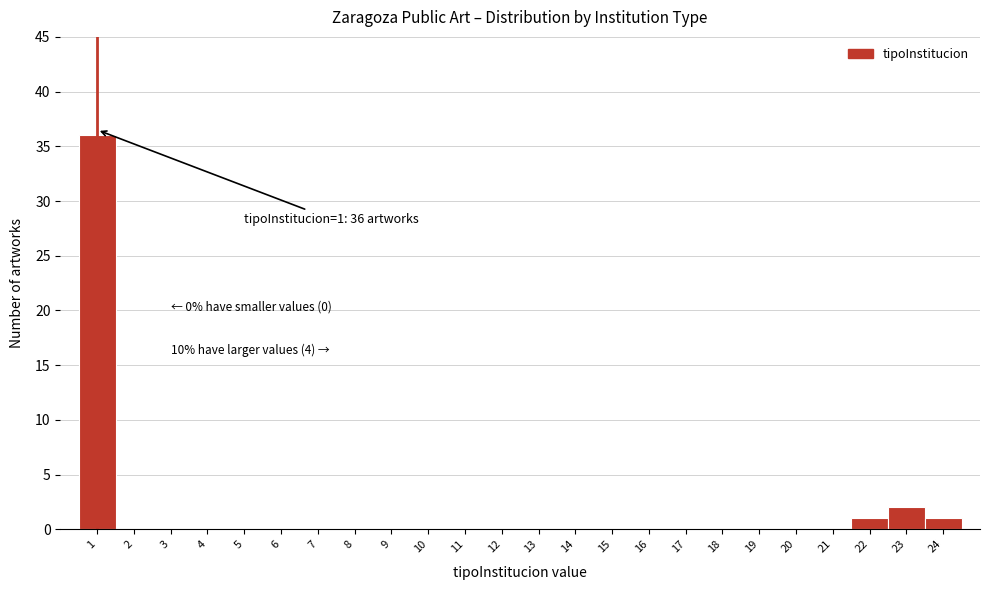

Which range on the x-axis has the tallest bar?

0.5 to 1.5